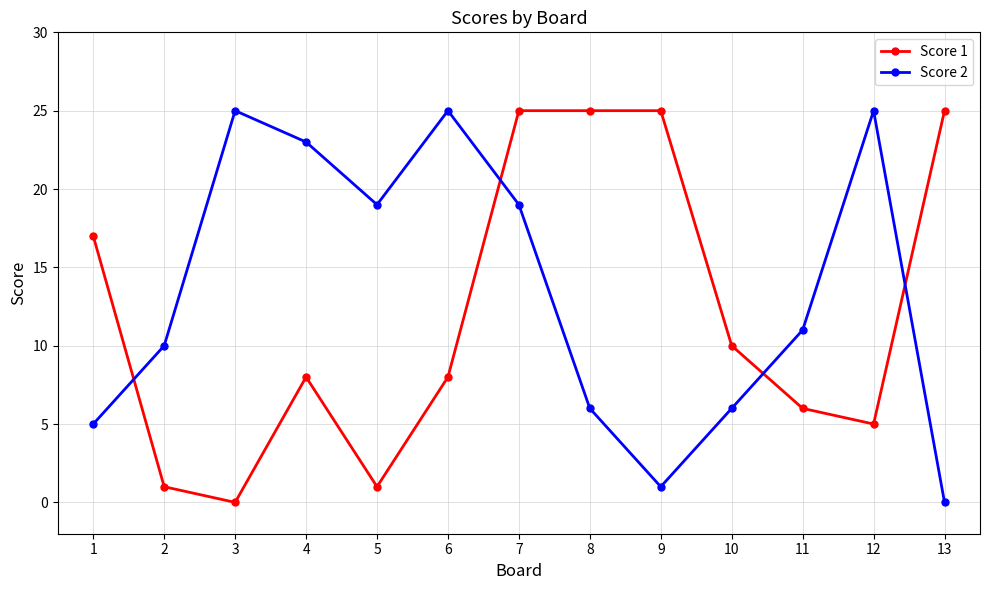

Where is Score 1 nearest to the value 12?

10